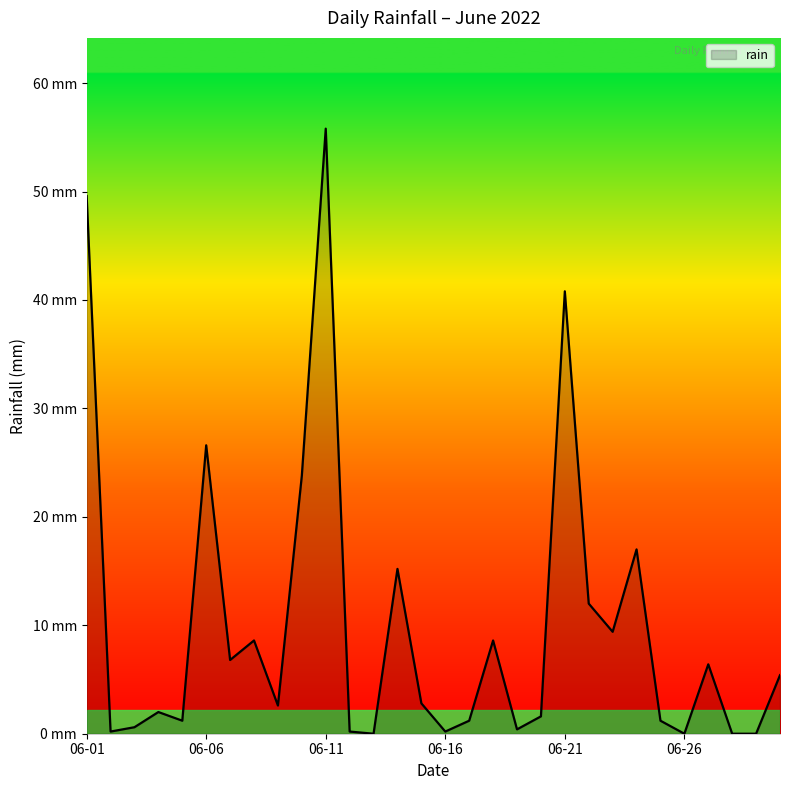

Is this an area chart (filled region under the line)?

Yes